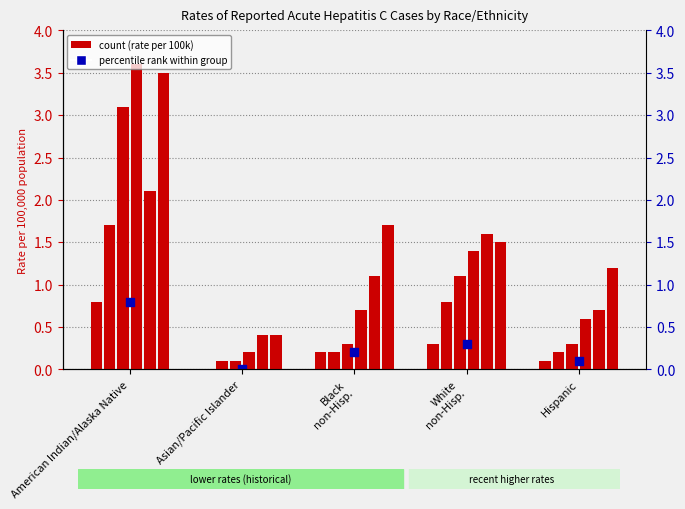

At which category is the sum across all series the highest?

American Indian/Alaska Native